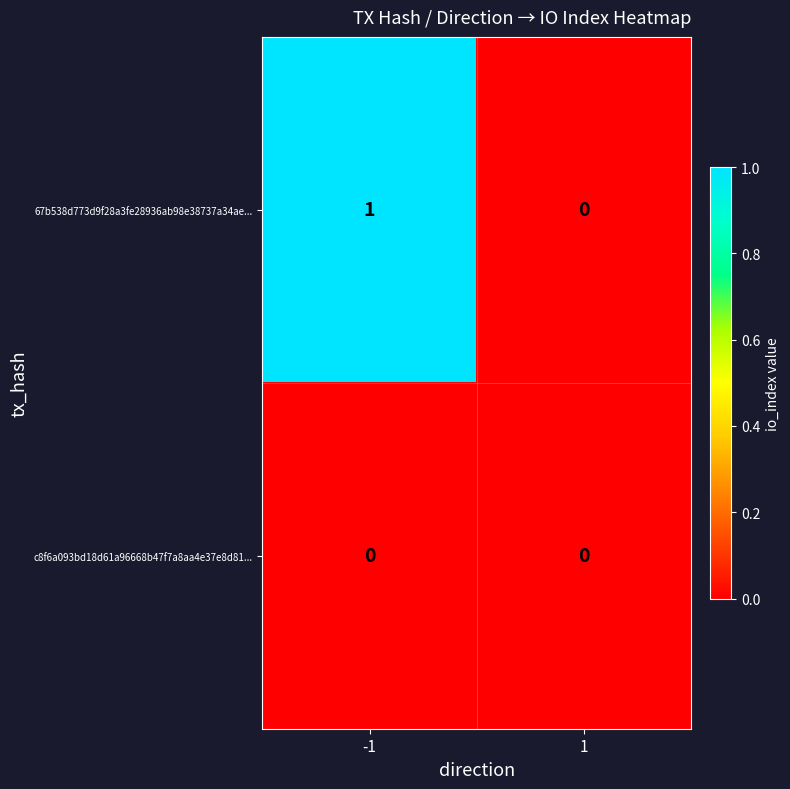

At which category is the sum across all series the highest?

-1